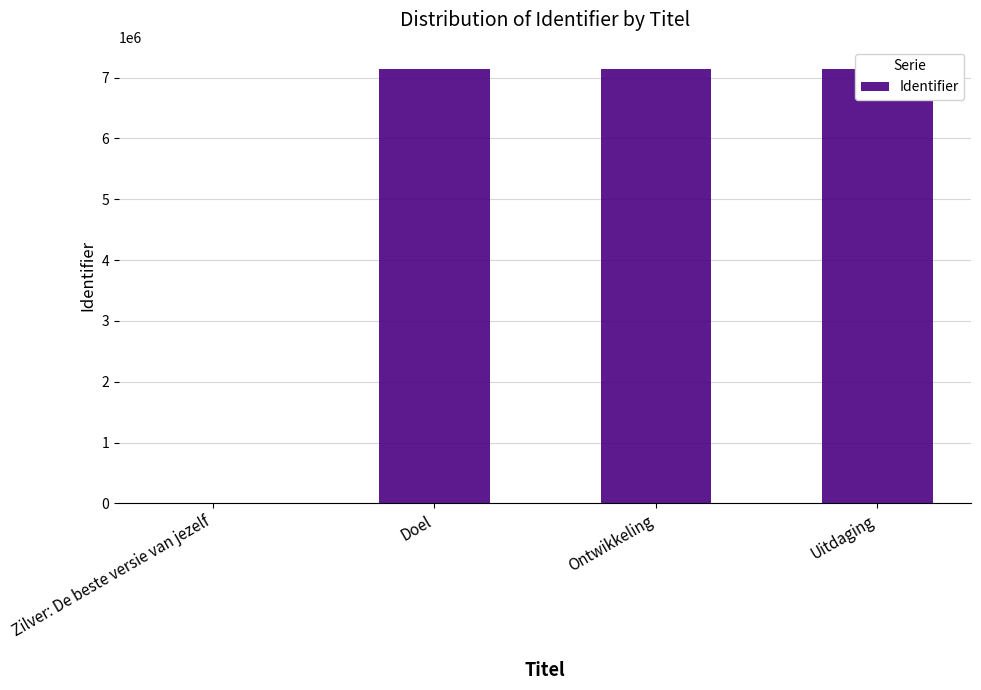

What is the change in value from Ontwikkeling to Uitdaging?

+1